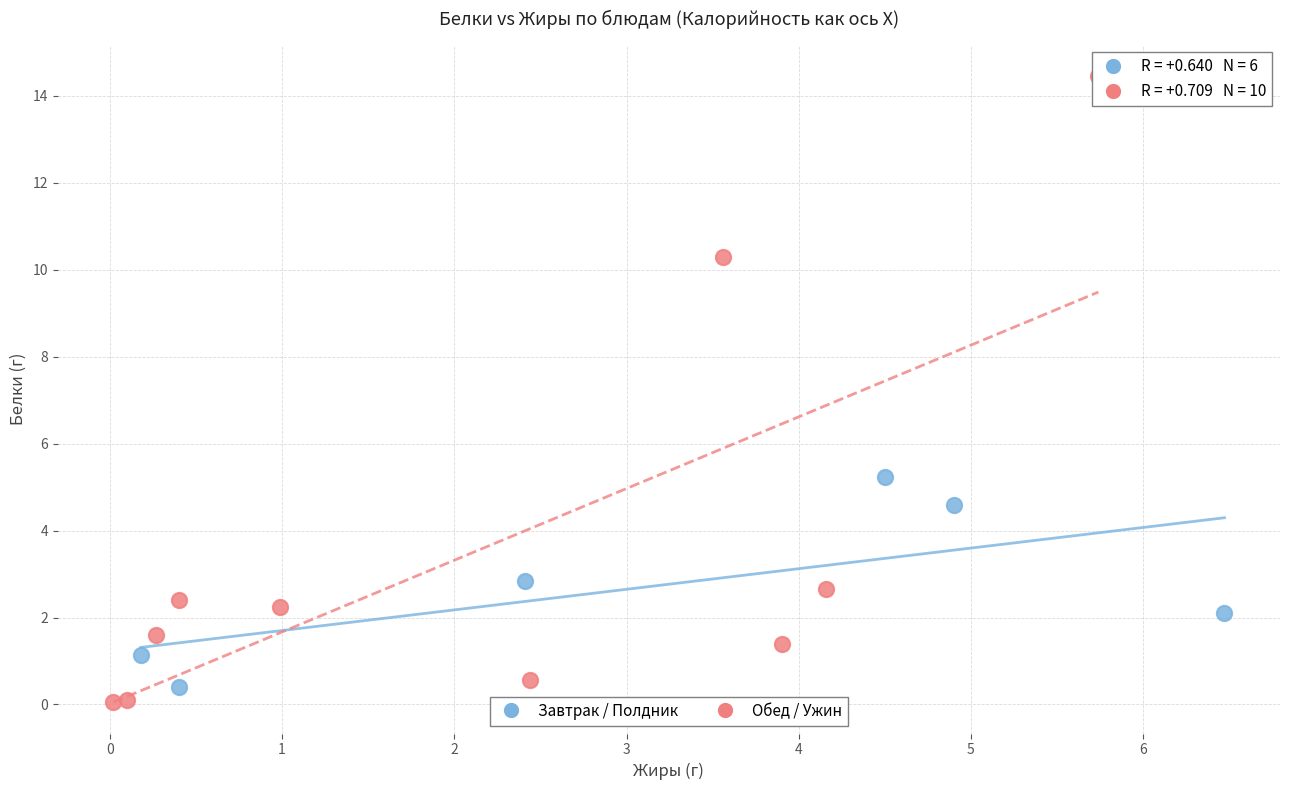

Which series has the widest spread of Y values?

Обед / Ужин